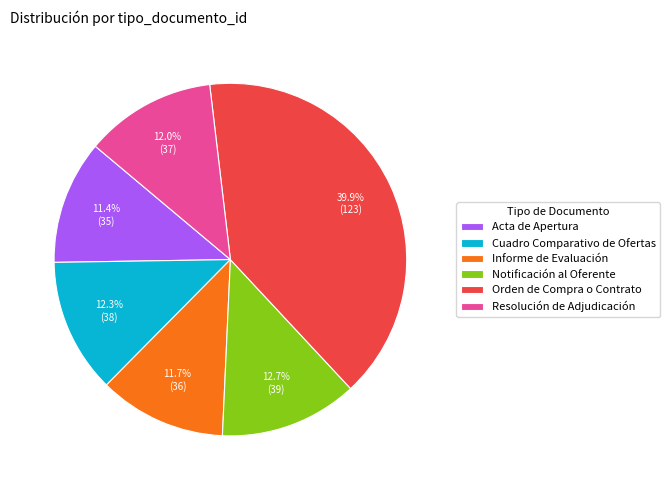

Is there any slice that represents more than half of the pie?

No